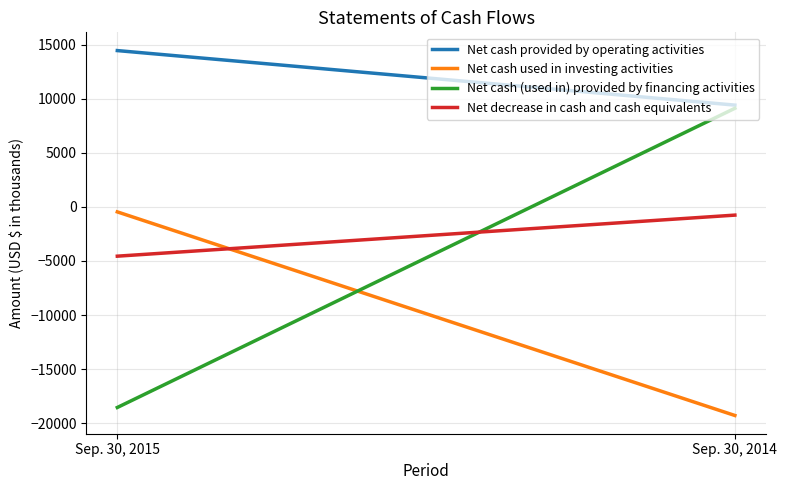

At which category is the sum across all series the highest?

Sep. 30, 2014